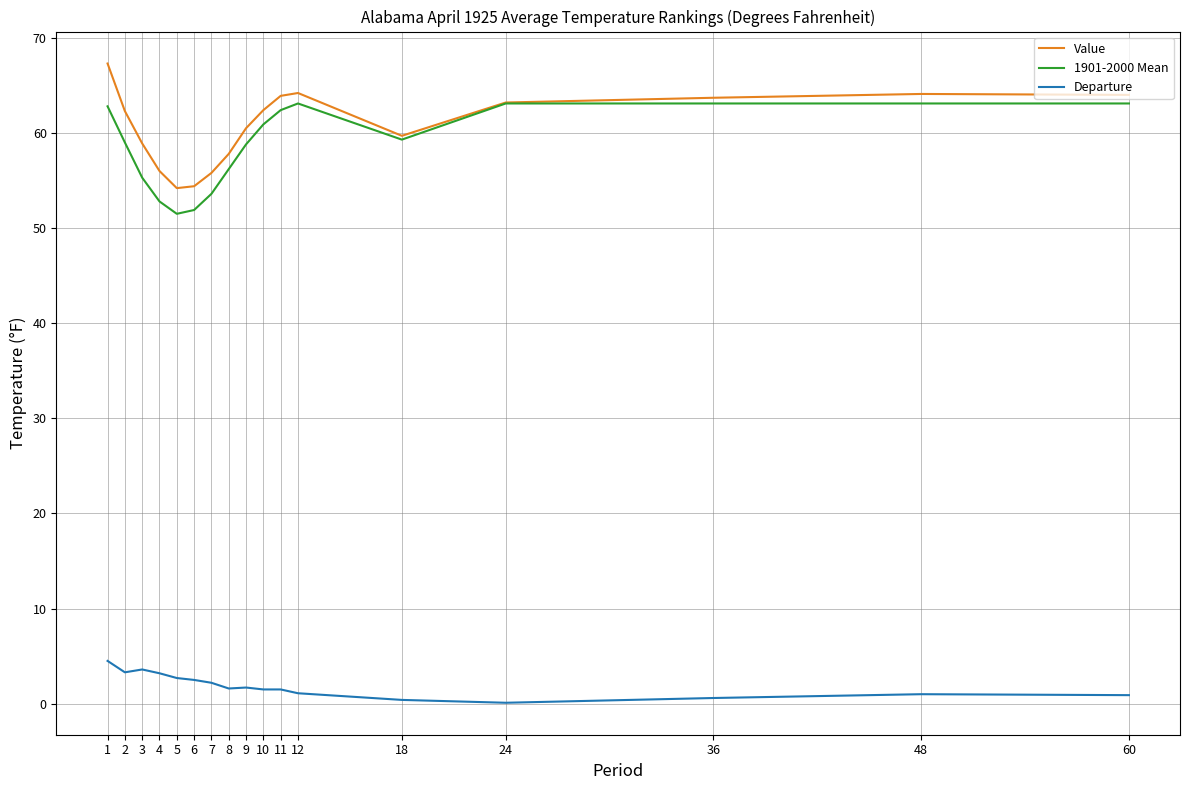

How many lines are shown in the chart?

3